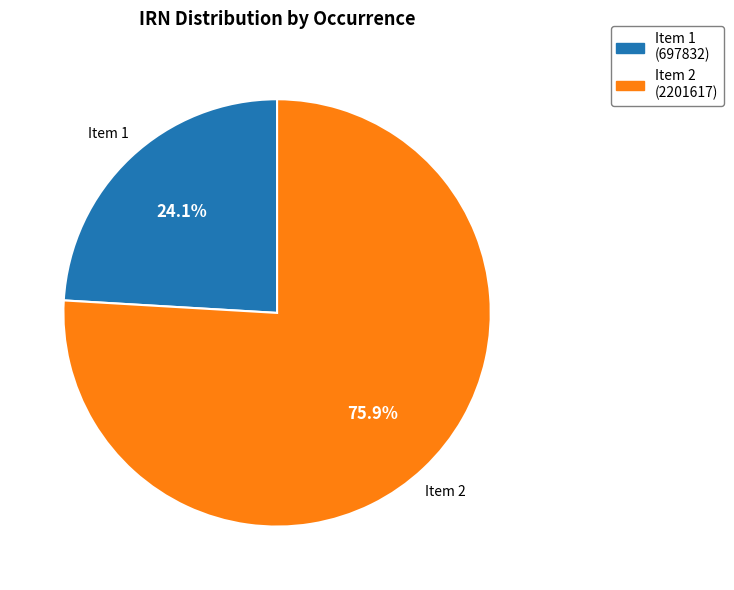

Is there any slice that represents more than half of the pie?

Yes